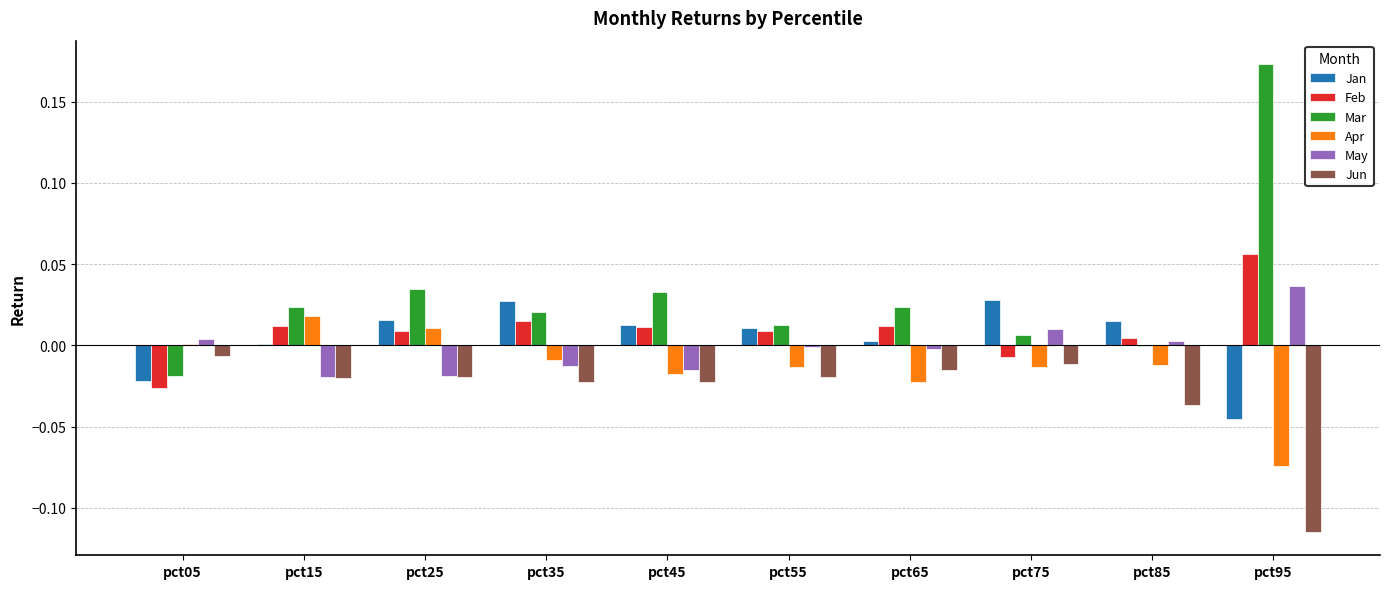

Count the number of categories in the chart.

10